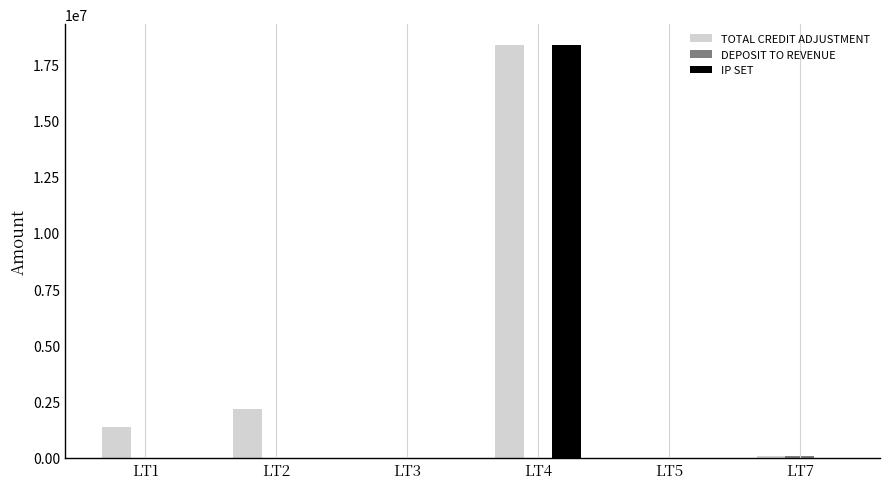

Which series changed the most between LT1 and LT4?

IP SET